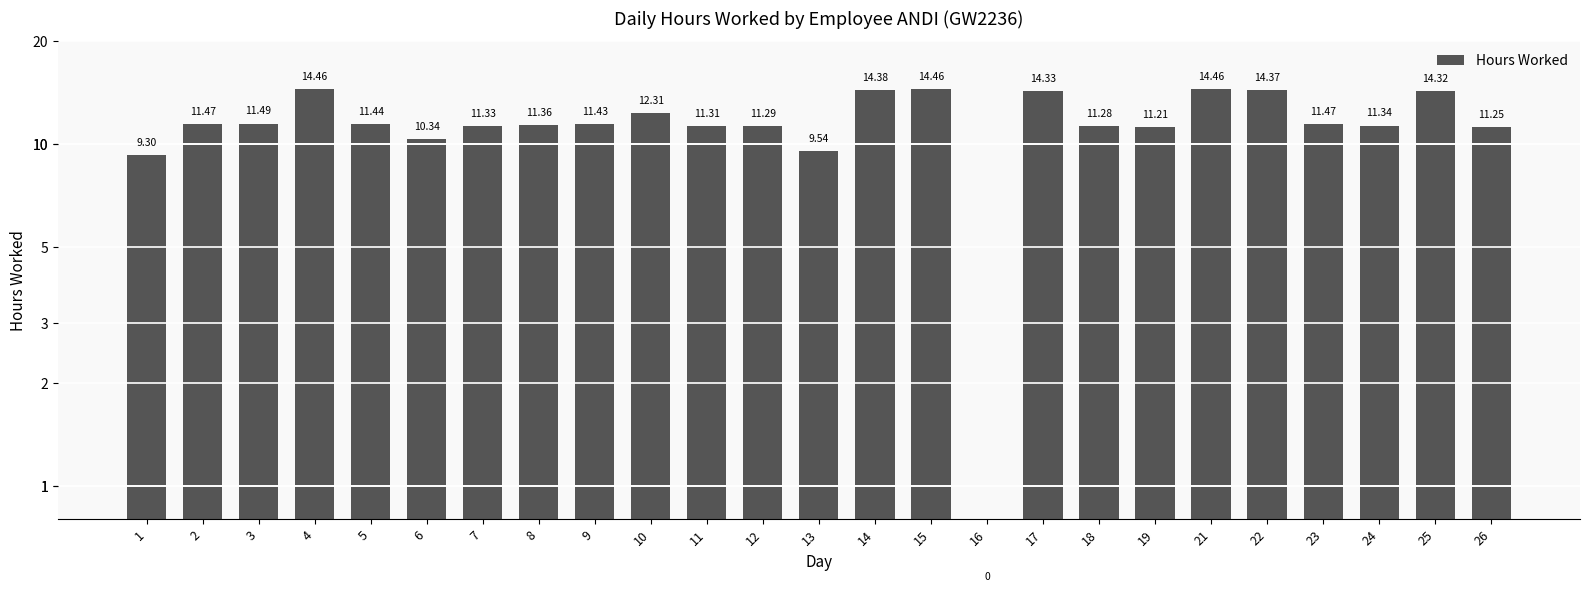

What is the value of the 8th bar from the left?

11.4